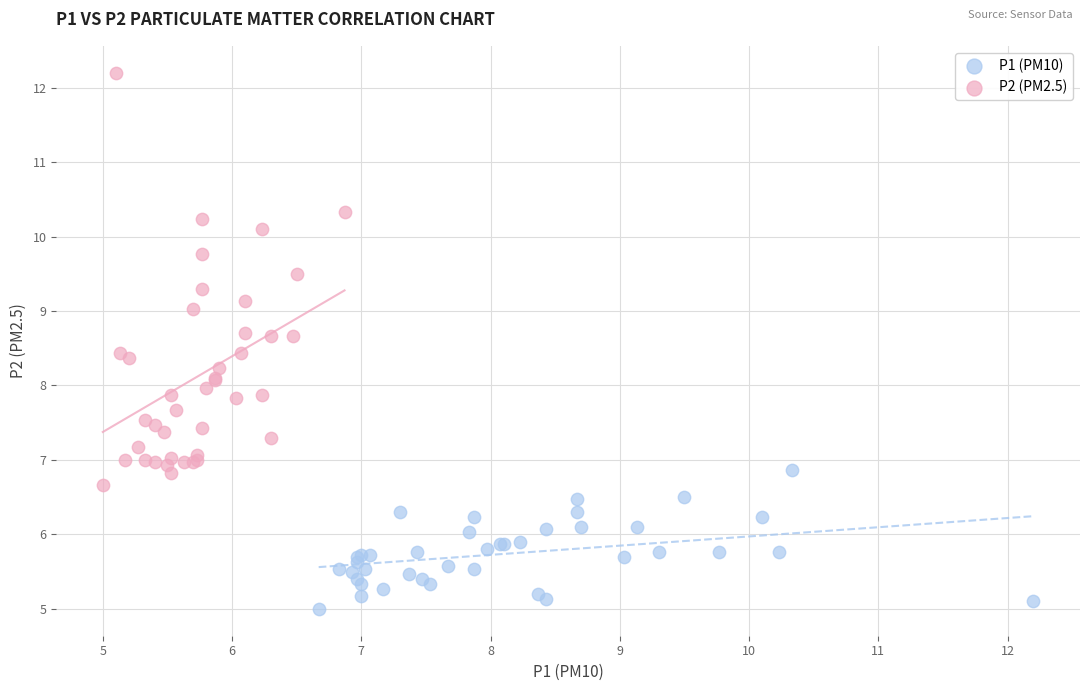

Which series has the widest spread of Y values?

P2 (PM2.5)